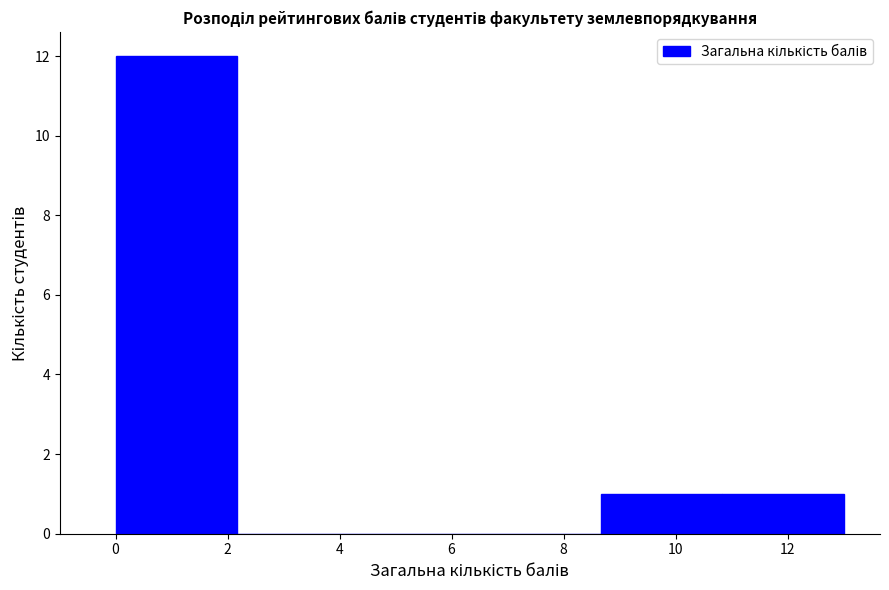

Over which range of the x-axis is the bar tallest?

0.0 to 2.2